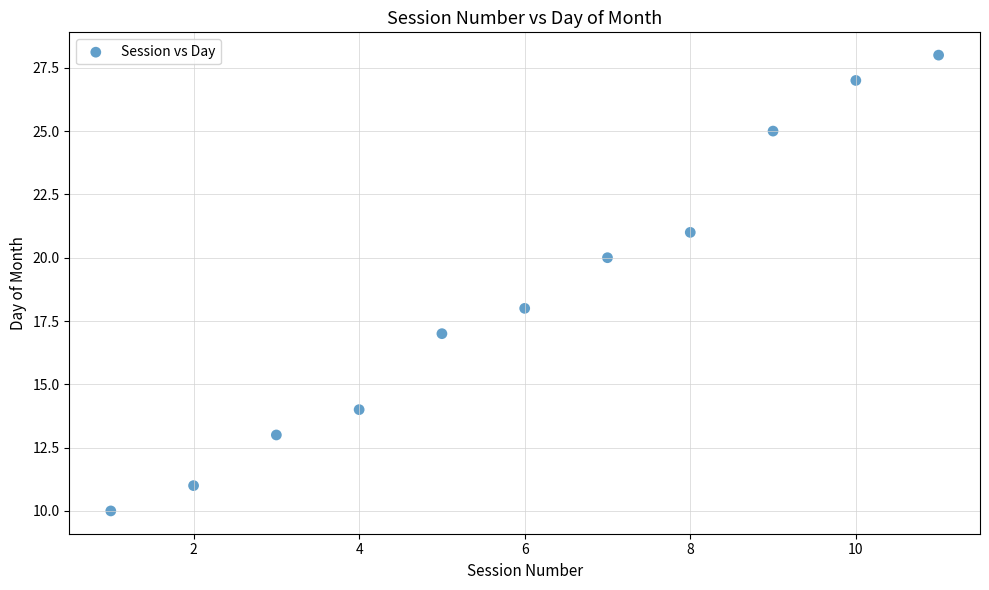

What is the average X value?

6